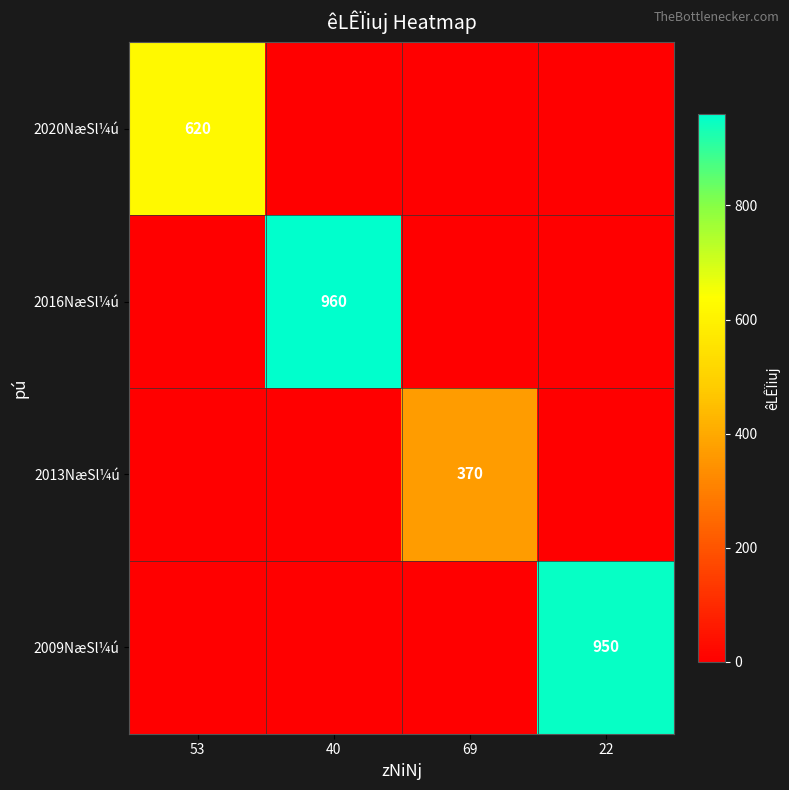

The value of 2016NæSl¼ú at 40 is 960. True or false?

True